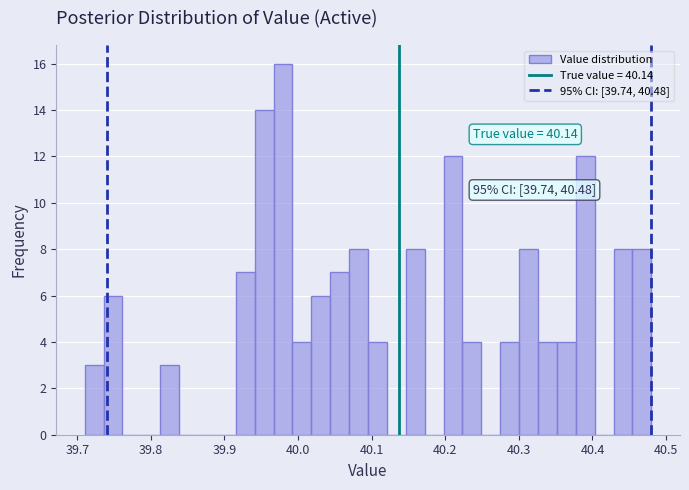

Read against the x-axis, roughly where is the centre of the tallest bar?

39.98